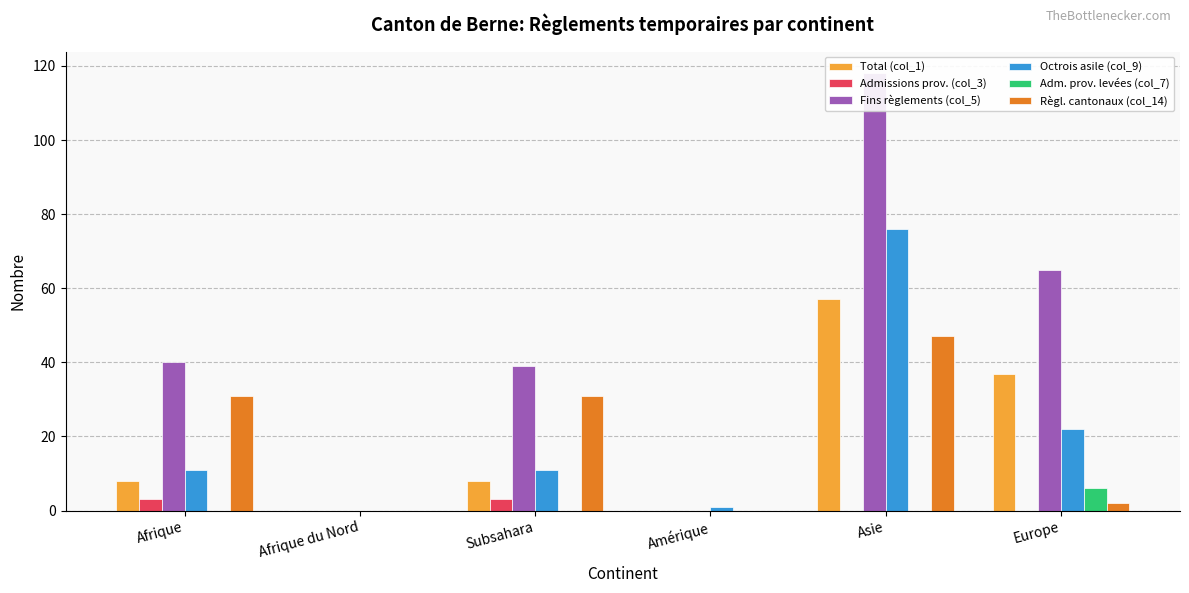

Rank the series at Europe from highest to lowest value.

Fins règlements (col_5), Total (col_1), Octrois asile (col_9), Adm. prov. levées (col_7), Règl. cantonaux (col_14), Admissions prov. (col_3)